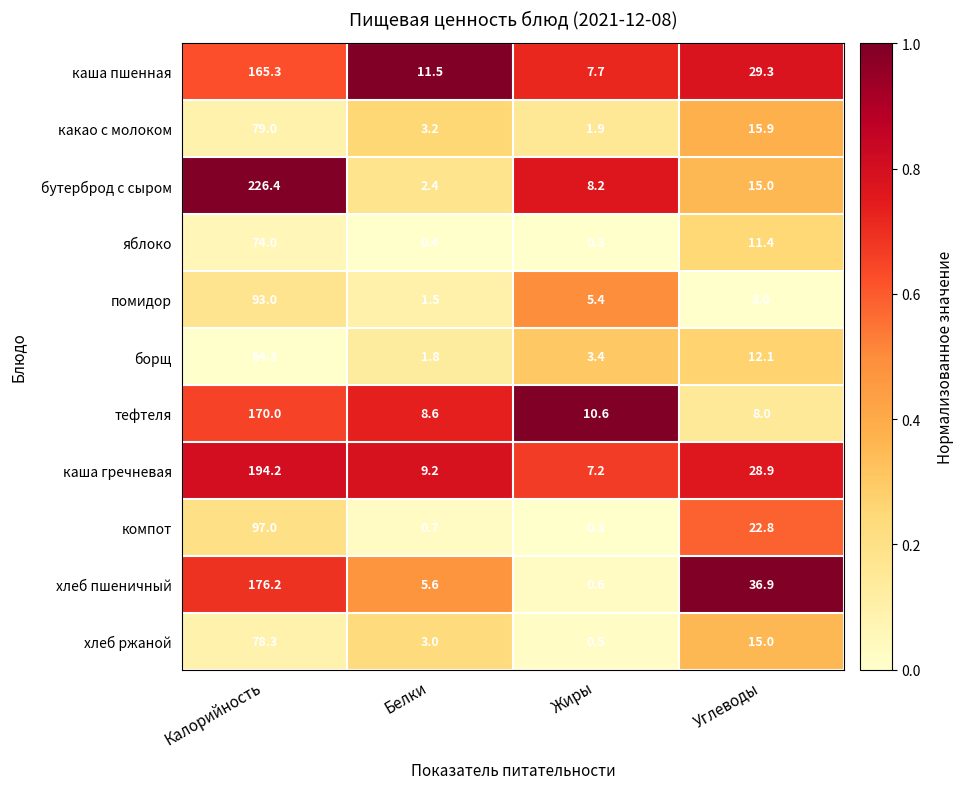

What is the maximum value for бутерброд с сыром?

226.4